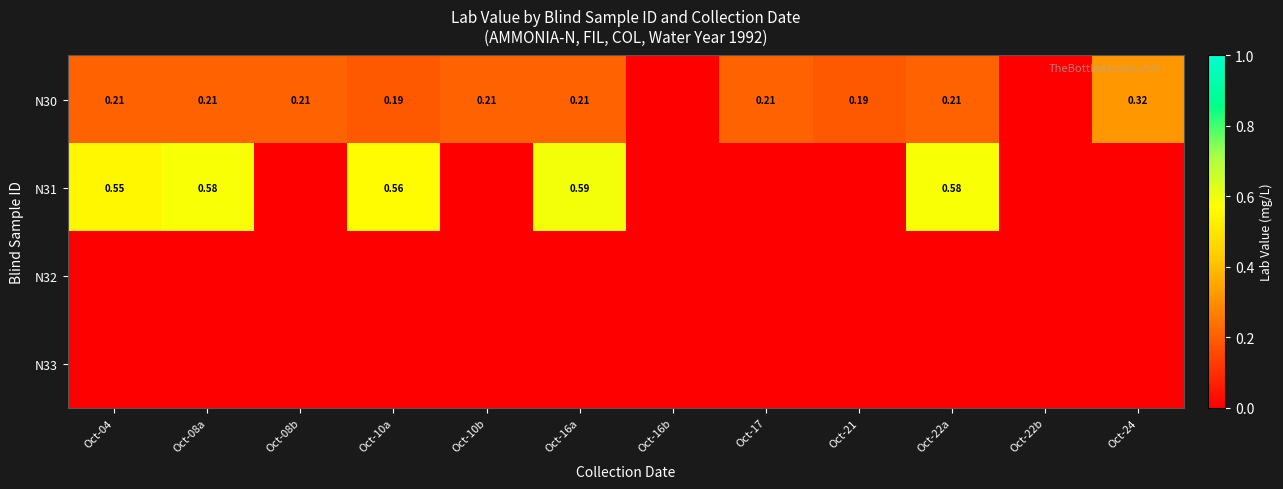

At which category is the sum across all series the highest?

Oct-16a